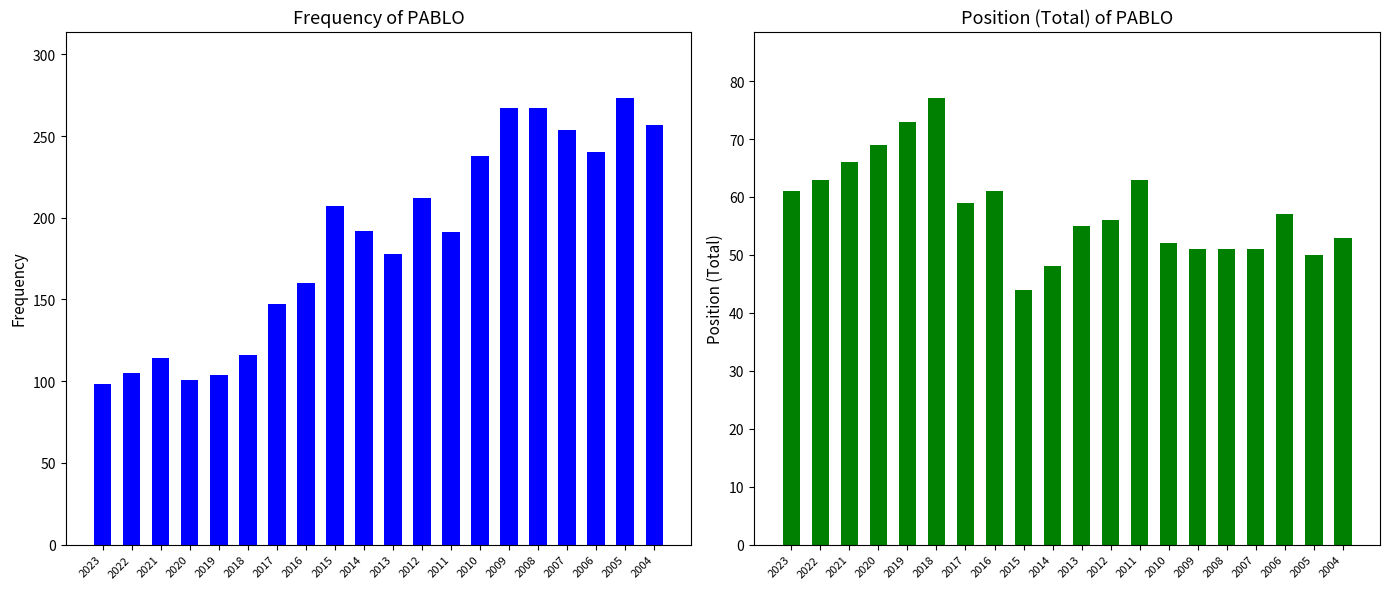

How many groups of bars are there?

20